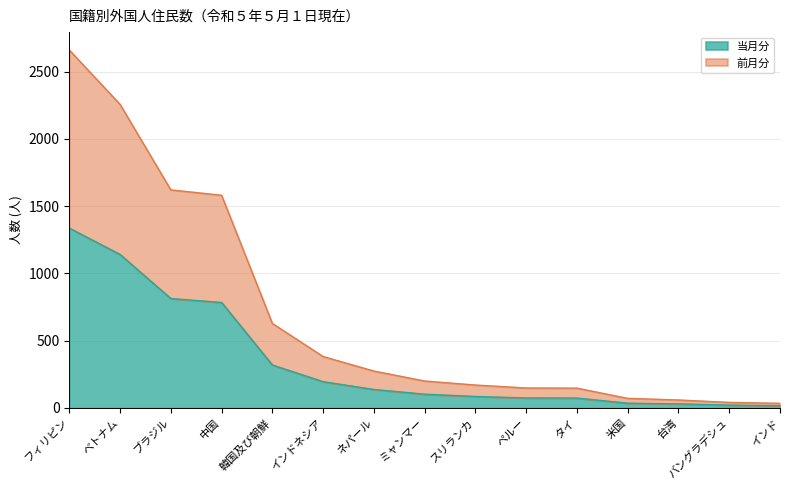

What is the label of the 11th point from the right?

韓国及び朝鮮